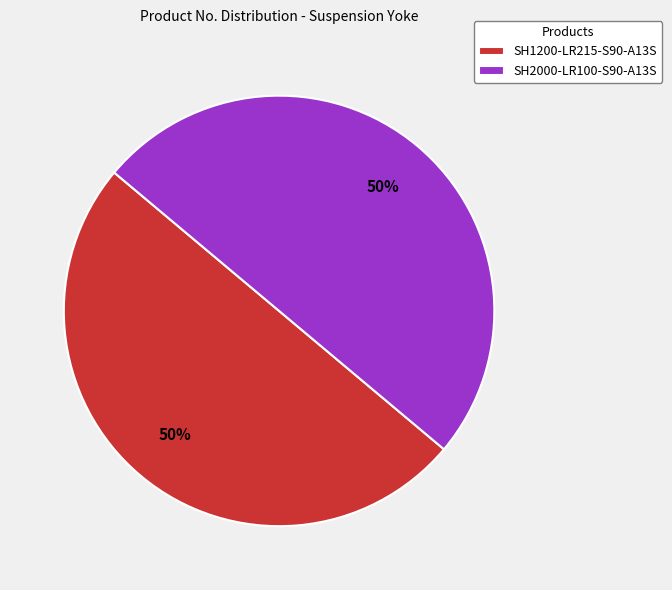

Do SH1200-LR215-S90-A13S and SH2000-LR100-S90-A13S together represent more than half of the pie?

Yes